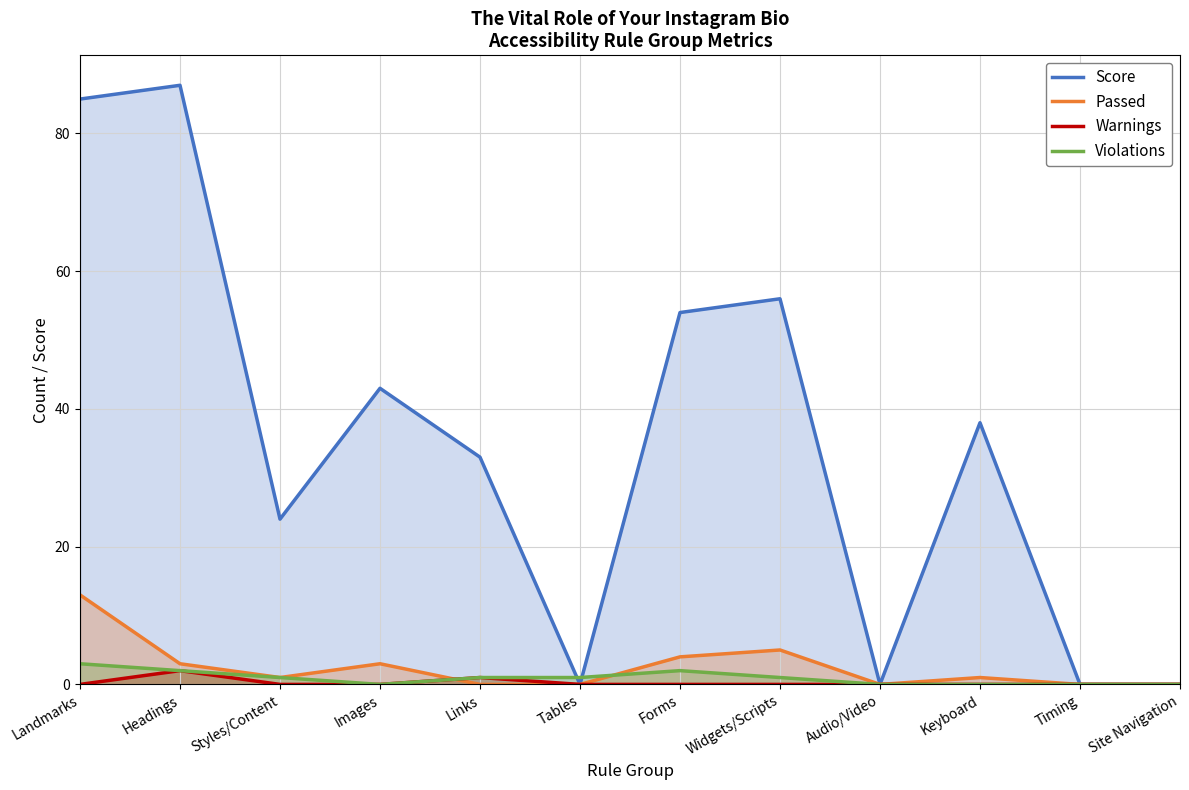

Reading left to right, extract all data points from this chart.

Score: Landmarks=85	Headings=87	Styles/Content=24	Images=43	Links=33	Tables=0	Forms=54	Widgets/Scripts=56	Audio/Video=0	Keyboard=38	Timing=0	Site Navigation=0
Passed: Landmarks=13	Headings=3	Styles/Content=1	Images=3	Links=0	Tables=0	Forms=4	Widgets/Scripts=5	Audio/Video=0	Keyboard=1	Timing=0	Site Navigation=0
Warnings: Landmarks=0	Headings=2	Styles/Content=0	Images=0	Links=1	Tables=0	Forms=0	Widgets/Scripts=0	Audio/Video=0	Keyboard=0	Timing=0	Site Navigation=0
Violations: Landmarks=3	Headings=2	Styles/Content=1	Images=0	Links=1	Tables=1	Forms=2	Widgets/Scripts=1	Audio/Video=0	Keyboard=0	Timing=0	Site Navigation=0